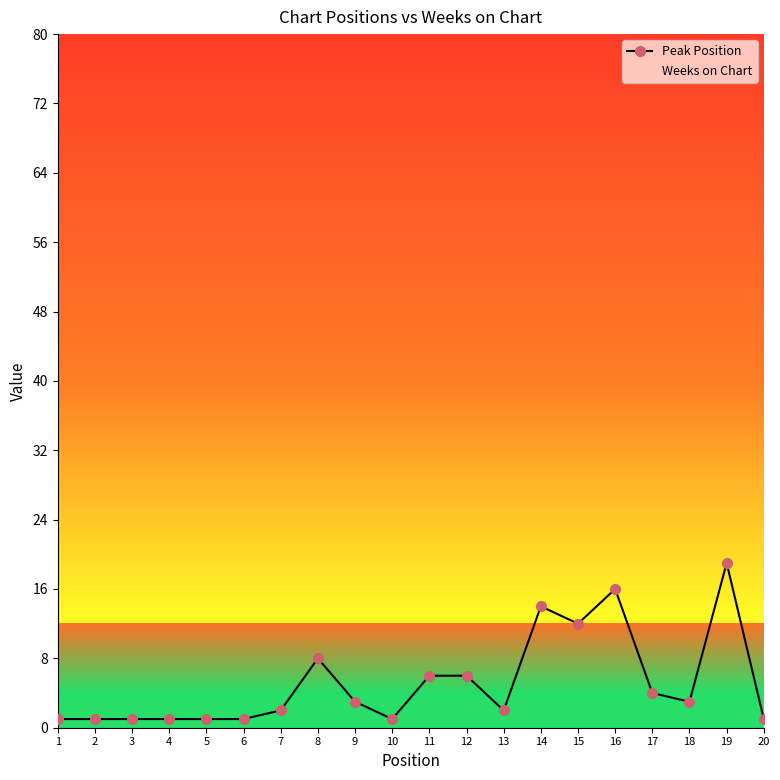

What are all the series names shown in the legend?

Peak Position, Weeks on Chart